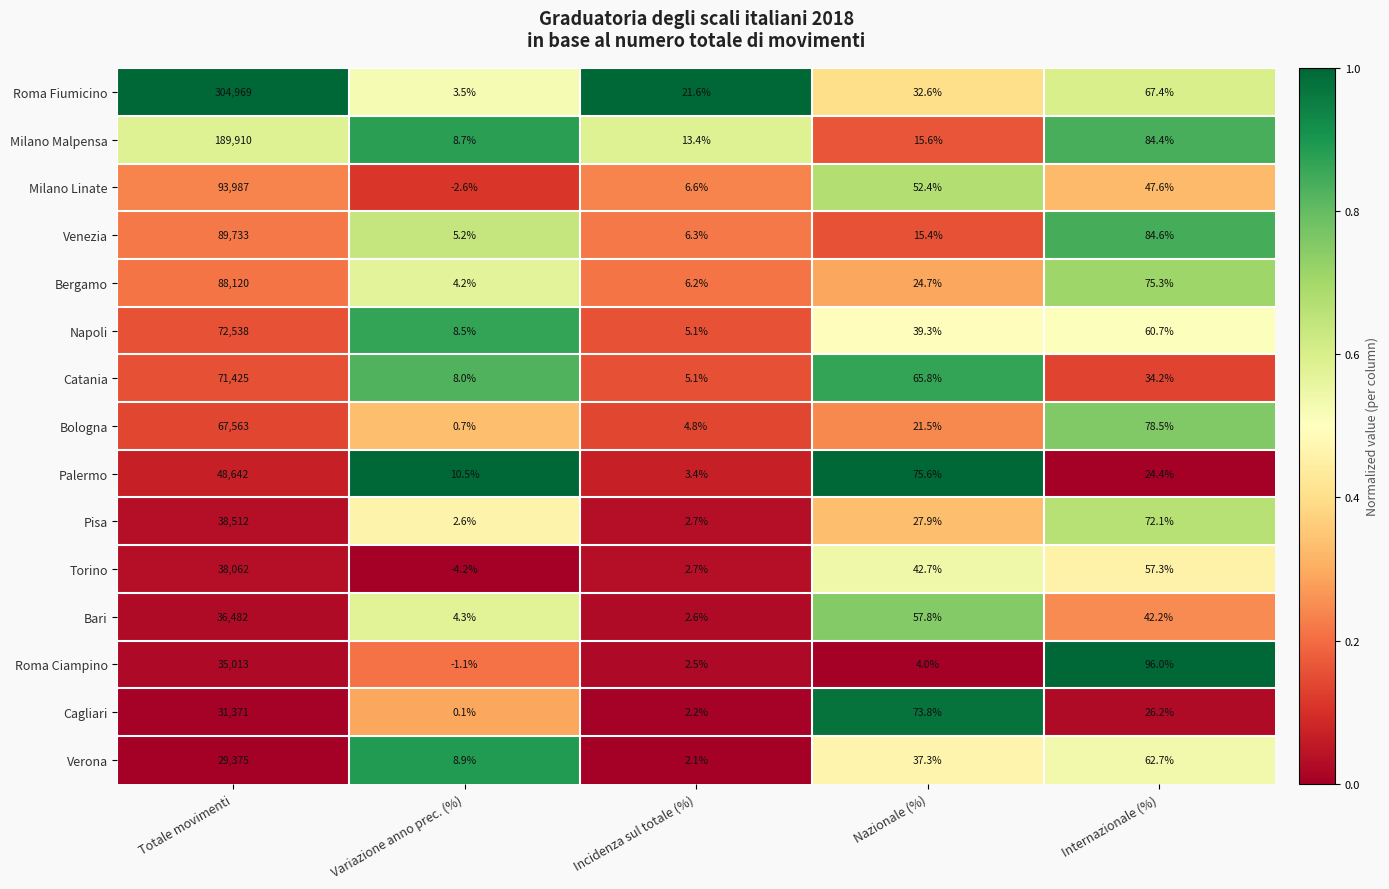

What is the sum of the Roma Ciampino values at Variazione anno prec. (%) and Nazionale (%)?

2.9